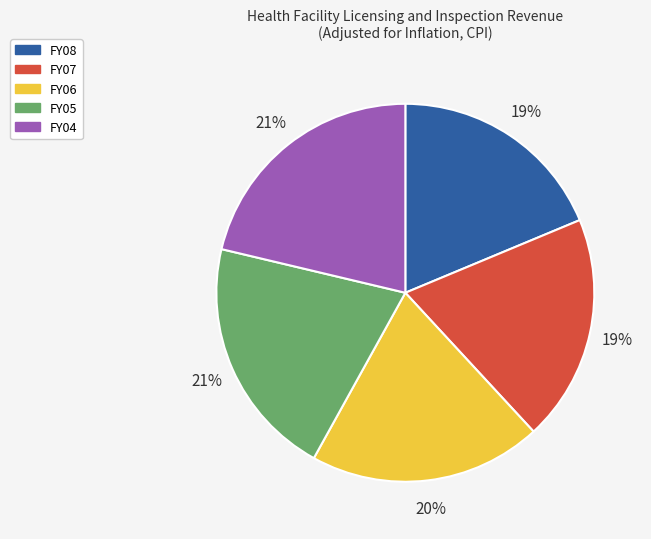

To the nearest percent, what percentage of the pie is FY07?

19%